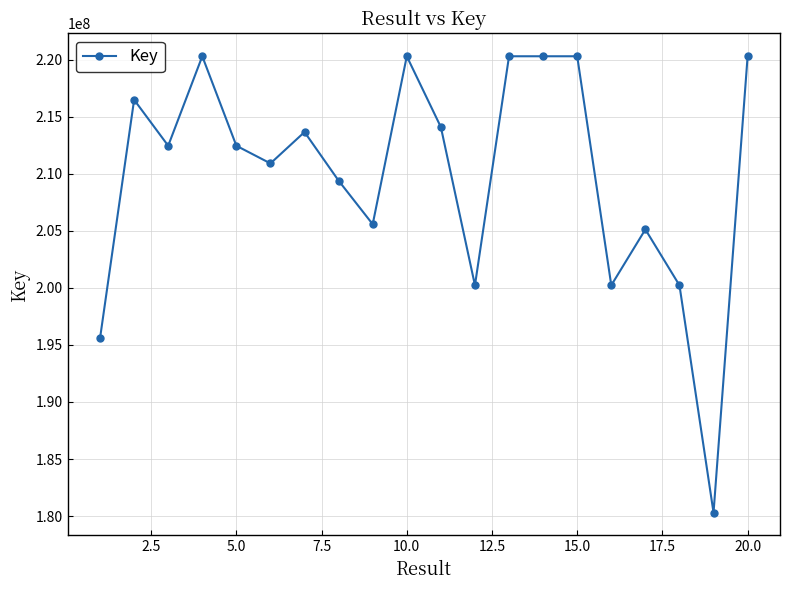

True or false: there are more than 0 points higher than both neighbors.

True